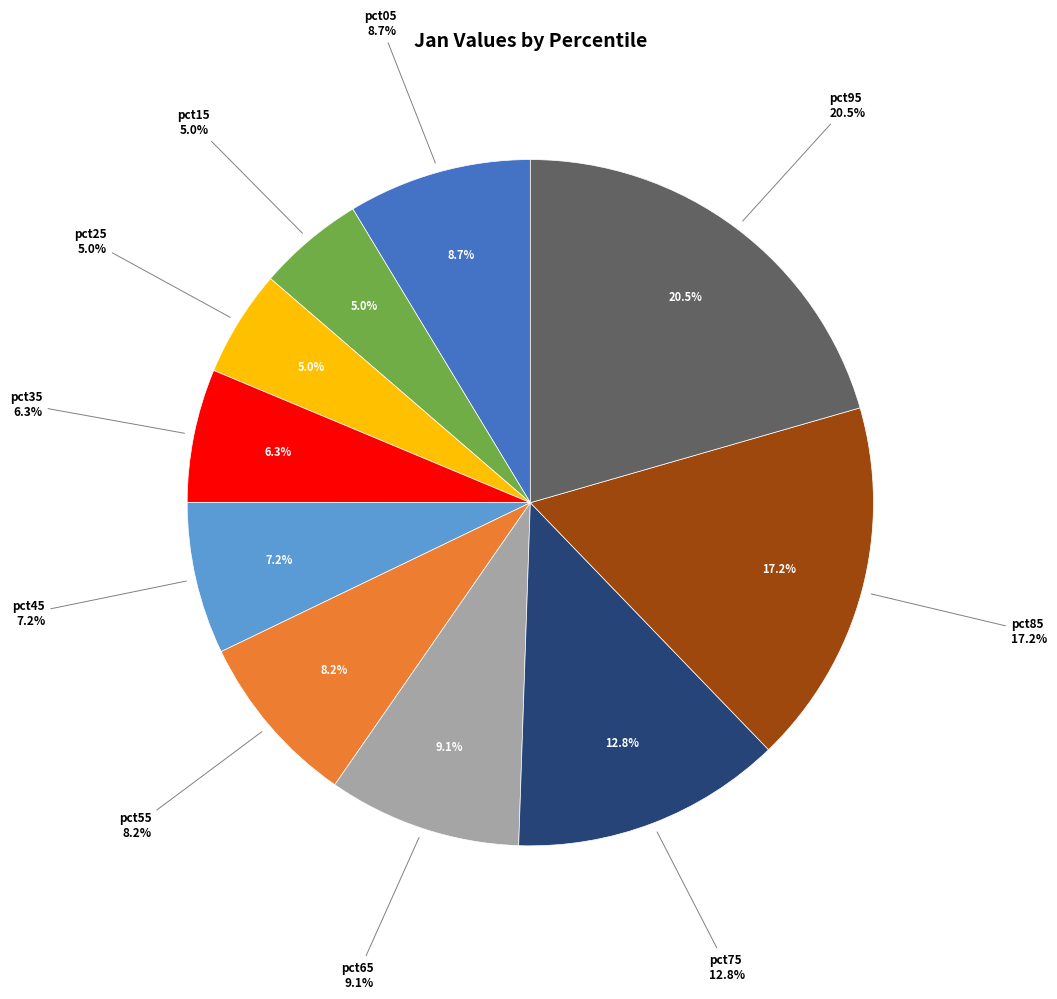

How much of the chart is everything except pct05?

91.3%